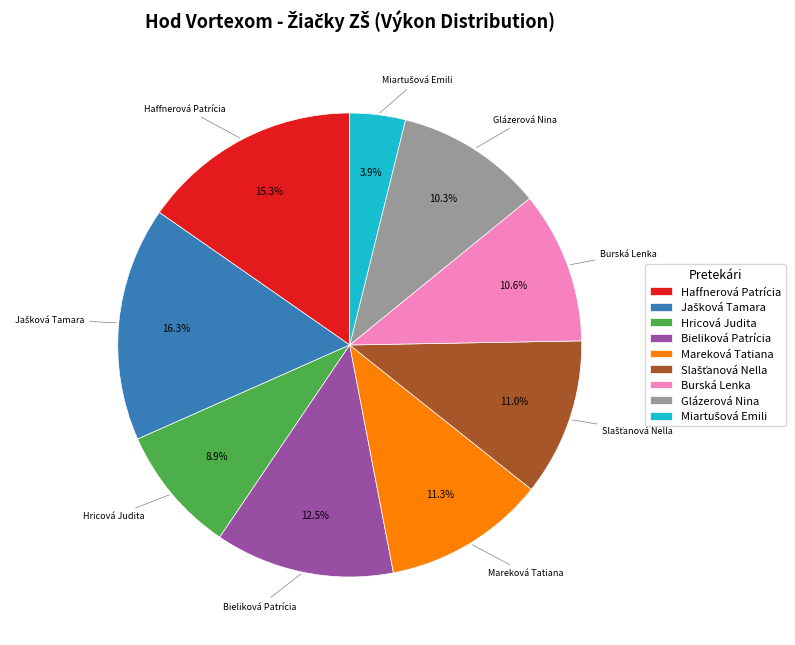

What portion of the pie excludes Mareková Tatiana?

88.7%